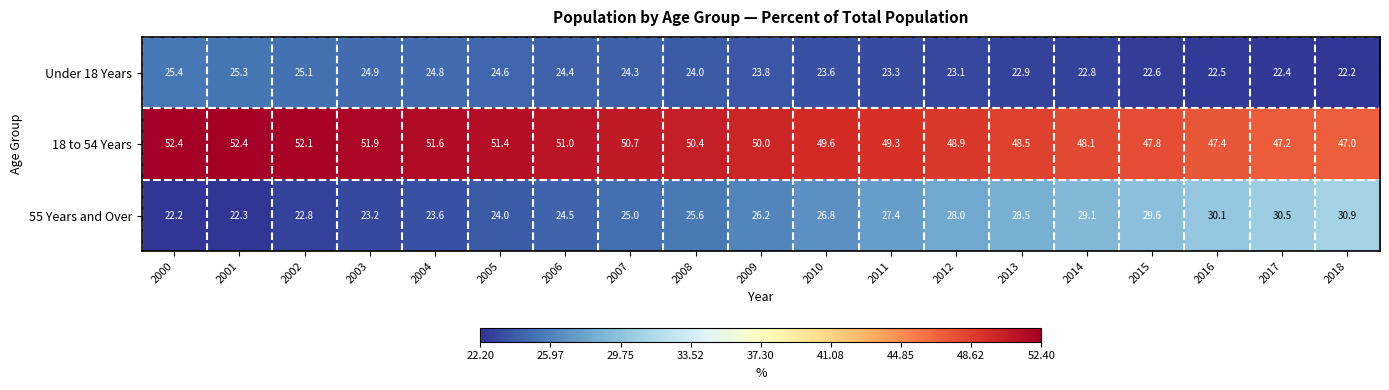

Which series has the largest total across all categories?

18 to 54 Years